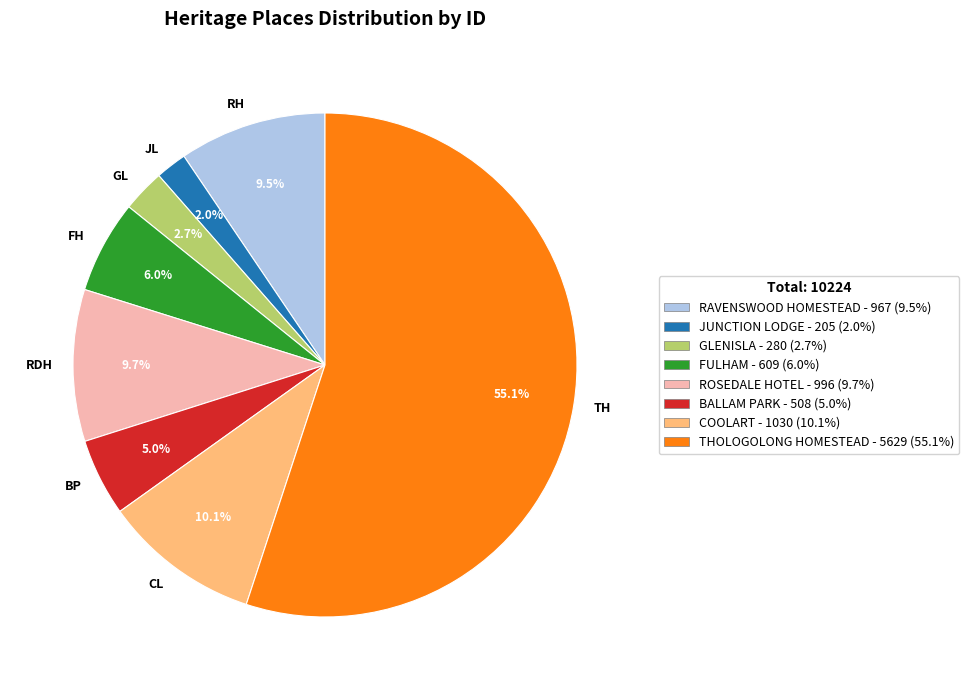

Do JL and RH together represent more than half of the pie?

No